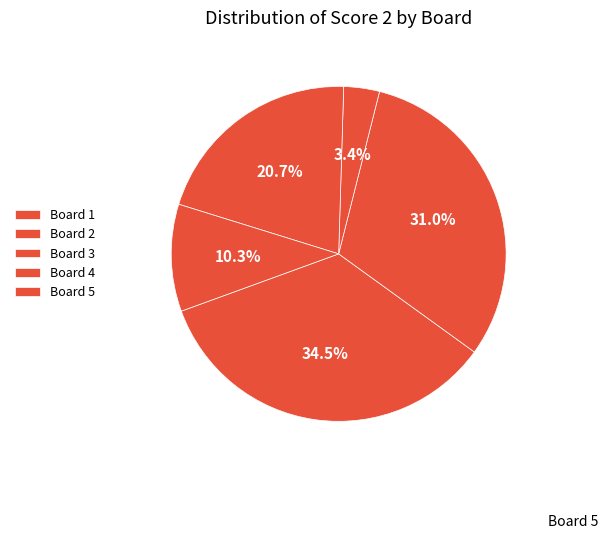

What percentage is NOT represented by Board 4?

79.3%